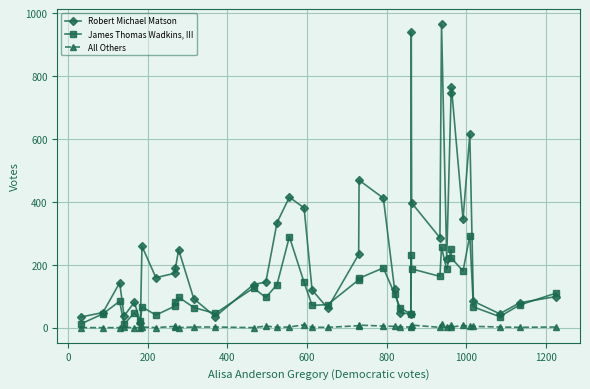

How many series are shown in this chart?

3